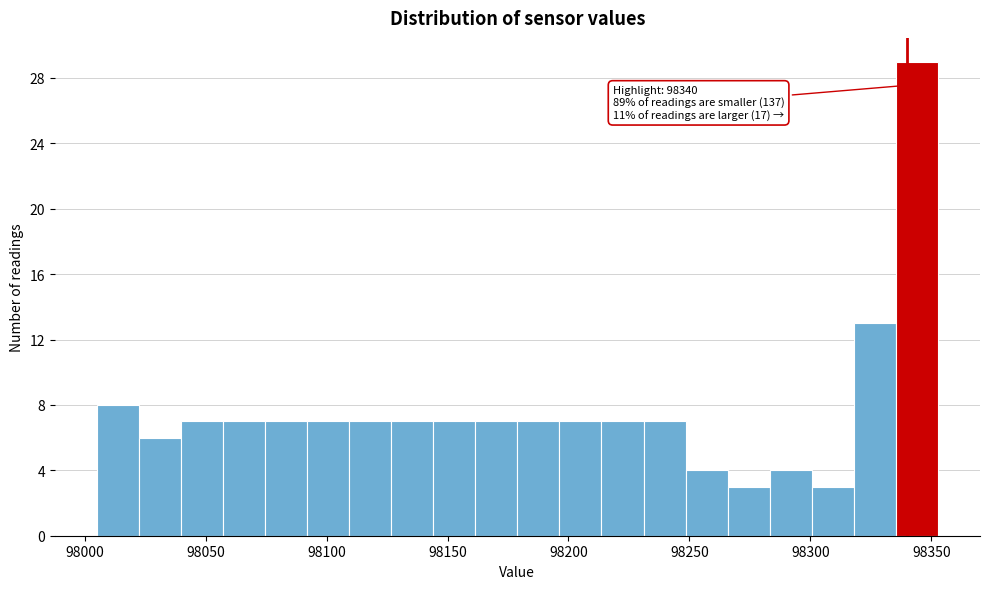

Read against the x-axis, roughly where is the centre of the tallest bar?

98345